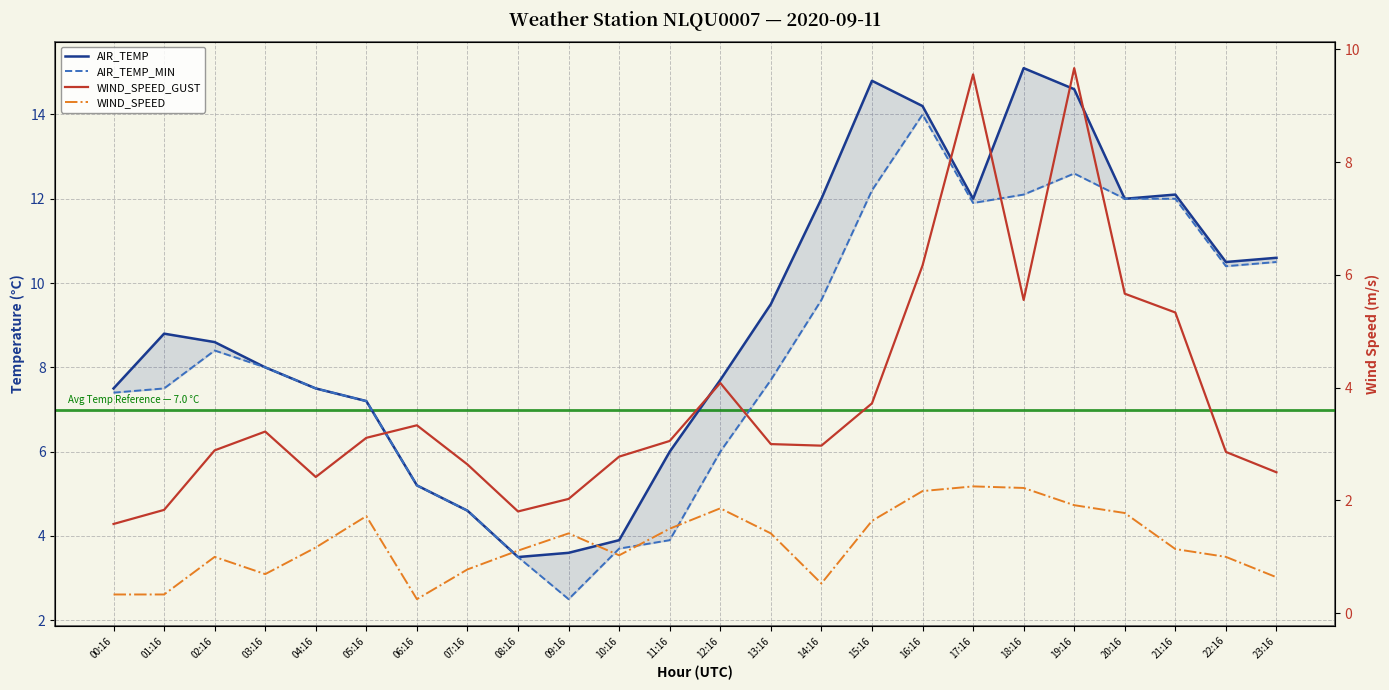

True or false: WIND_SPEED and AIR_TEMP intersect in this chart.

False